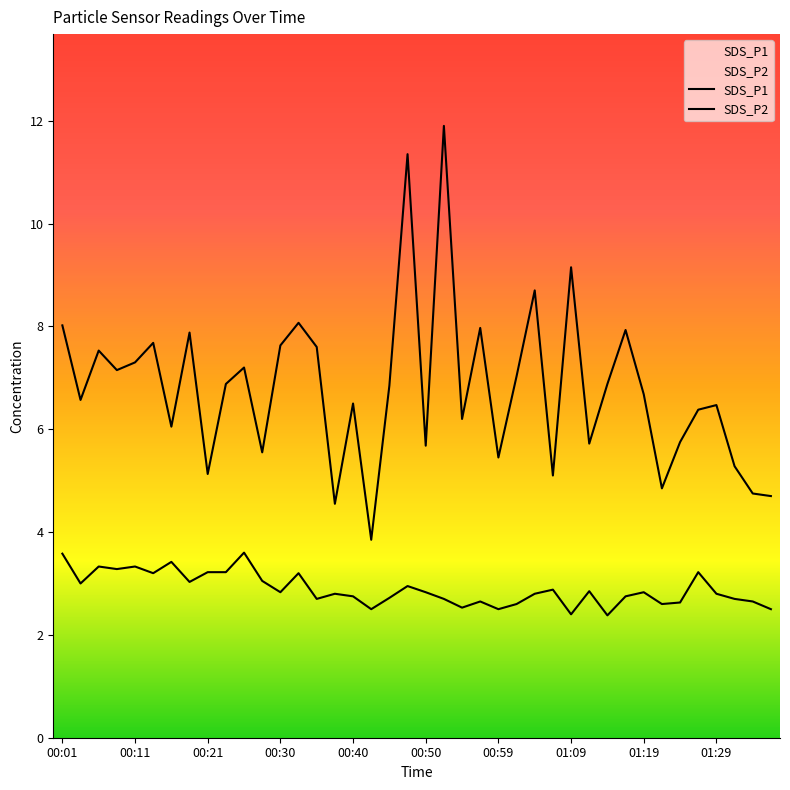

What is the sum of the SDS_P2 values at 01:33 and 00:18?

5.7